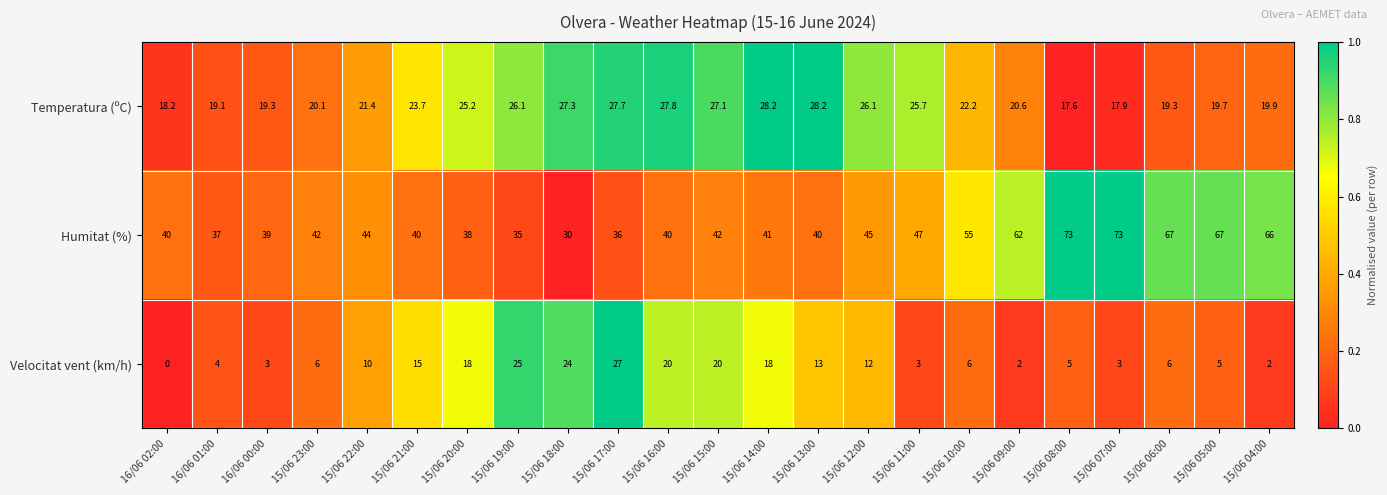

Between 15/06 15:00 and 15/06 09:00, which series saw the biggest shift?

Humitat (%)